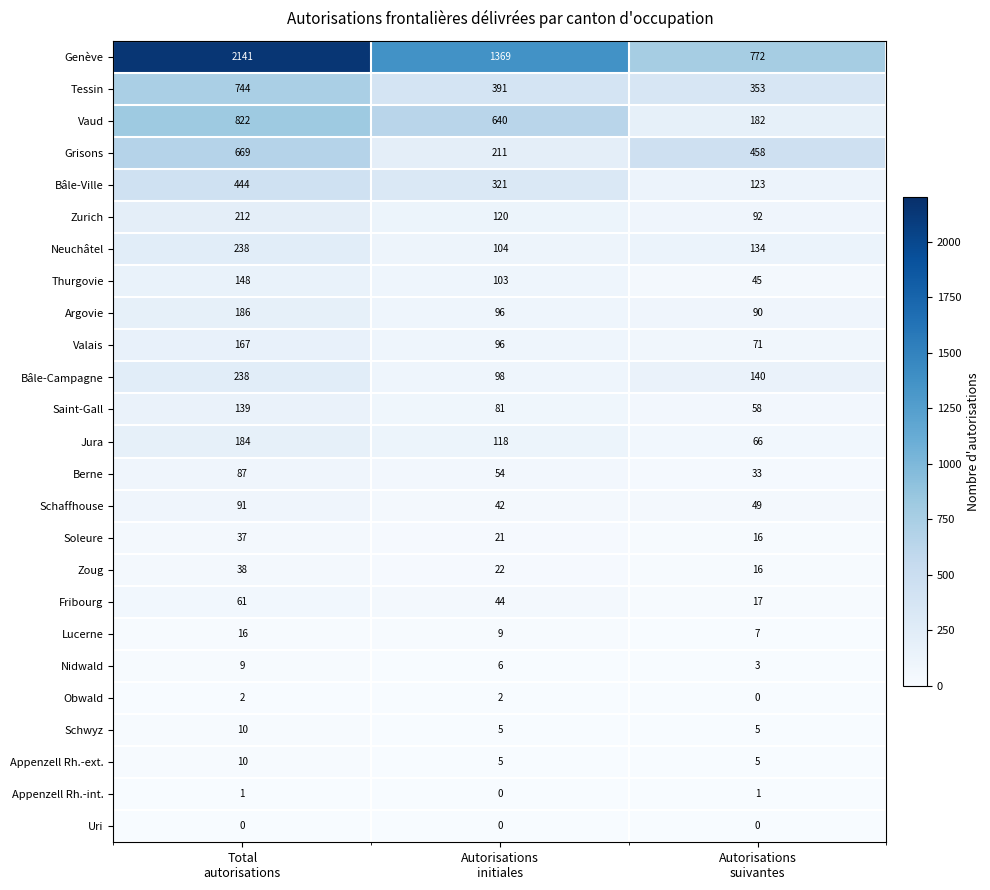

At how many categories does at least one series exceed 123?

3